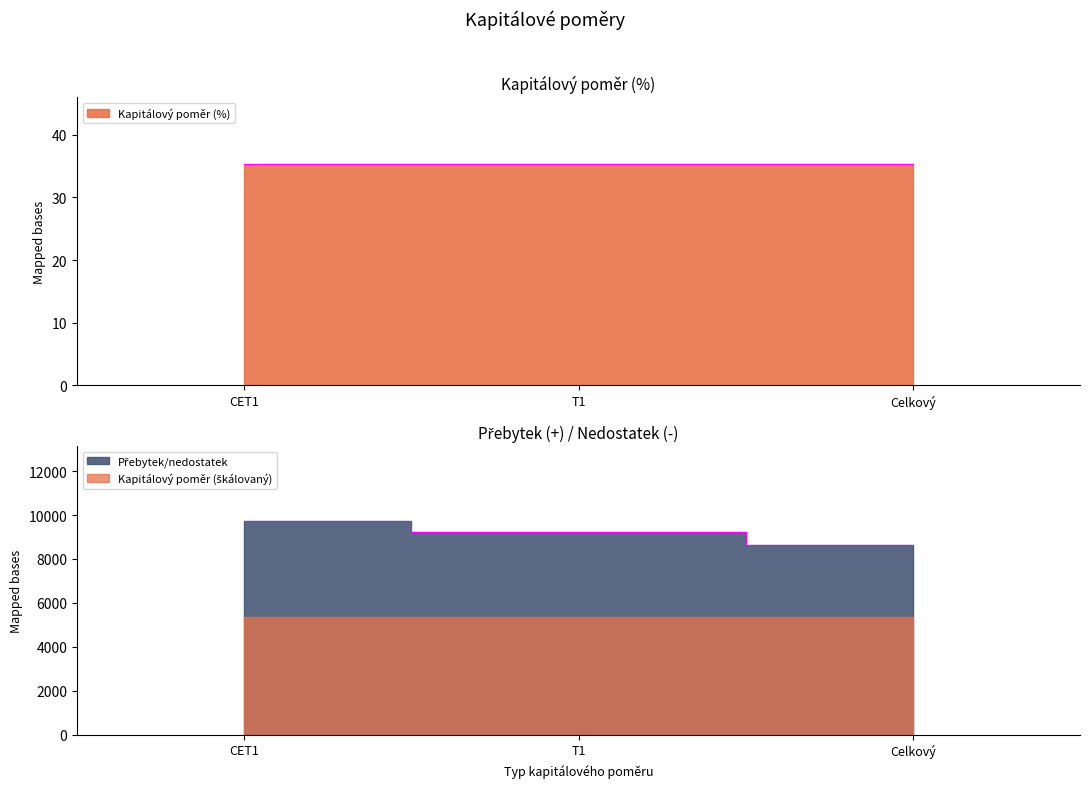

What is the sum of the values at T1 and Celkový?

17867.7